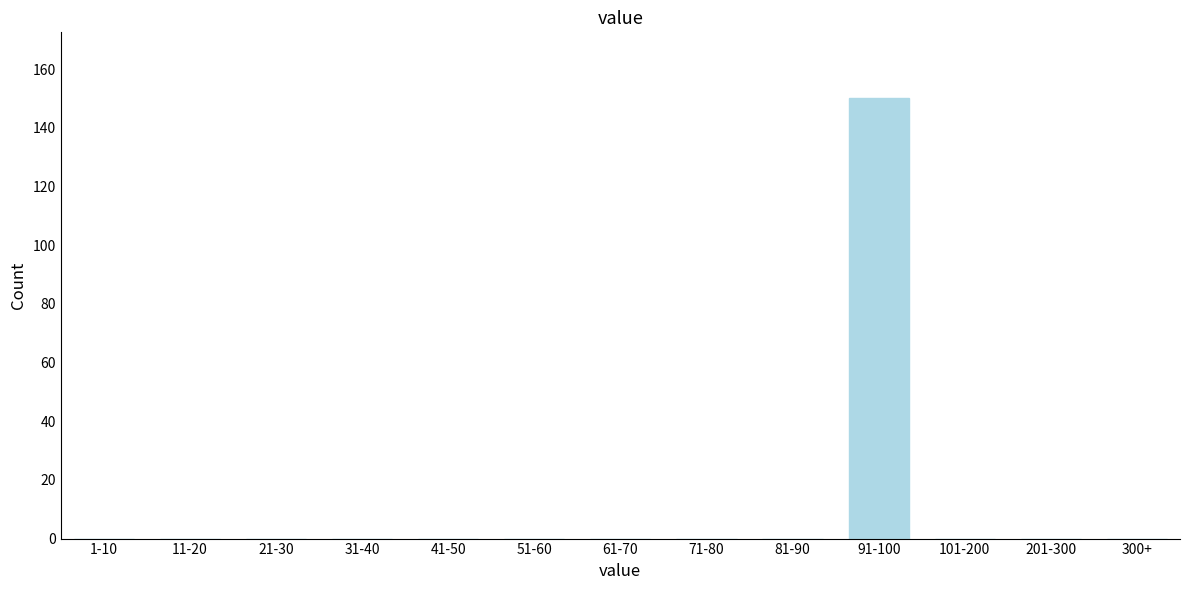

Reading left to right, transcribe all the data shown in this chart.

1-10=0	11-20=0	21-30=0	31-40=0	41-50=0	51-60=0	61-70=0	71-80=0	81-90=0	91-100=150	101-200=0	201-300=0	300+=0